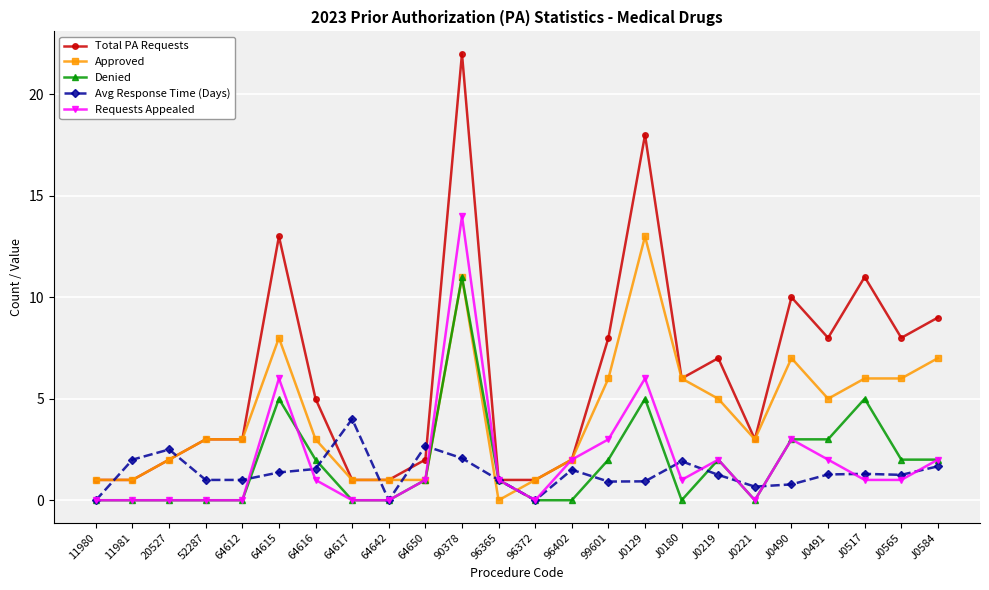

How many lines are shown in the chart?

5